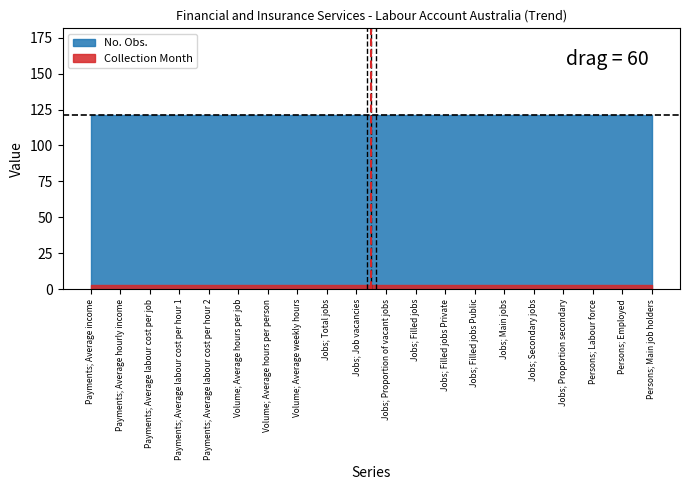

What is the maximum value shown in the chart?

121